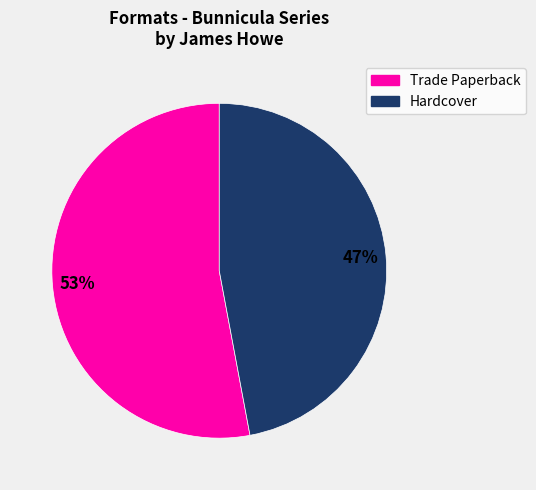

To the nearest percent, what is the difference between the largest and smallest slice percentages?

6%